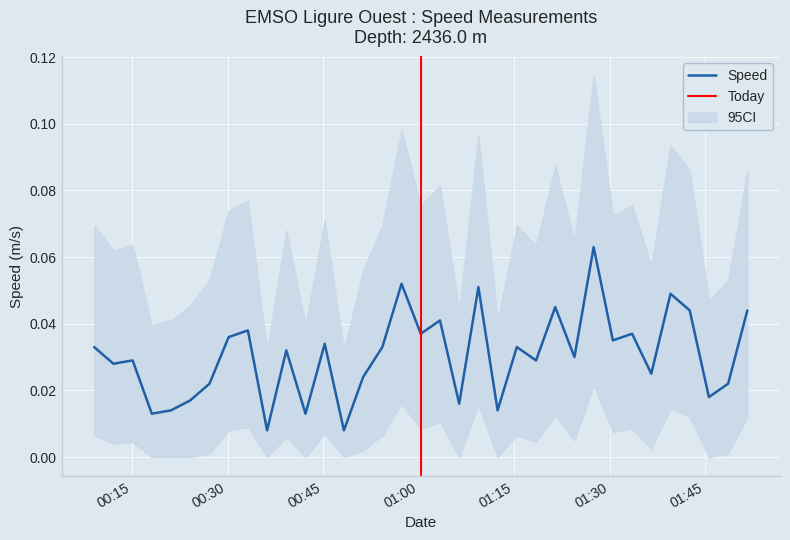

What is the sum of the values at 2019-06-28T01:51:38 and 2019-06-28T01:36:33?

0.1